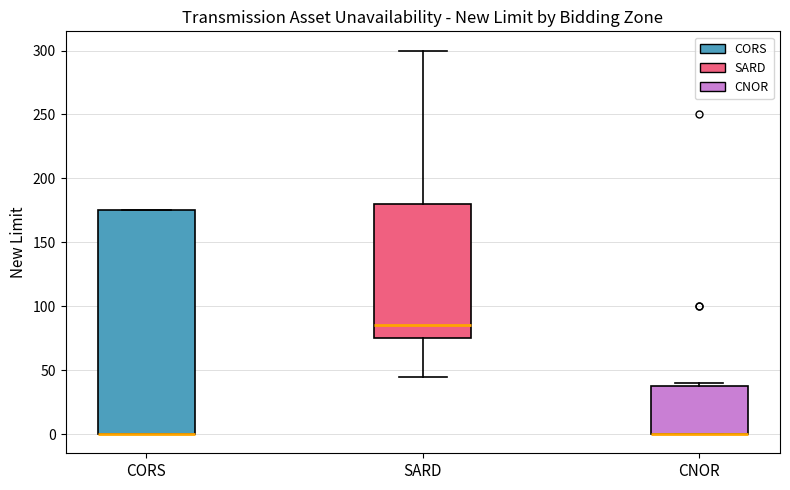

Reading left to right, read every box against the y-axis: the position of its median line, the range the box covers, and the ends of its whiskers. The values are not printed on the chart, so give them approximately, as read against the axis.

CORS: median 0 (drawn on the box's lower edge), box 0 to 175, whiskers 0 to 175
SARD: median 85, box 75 to 180, whiskers 45 to 300
CNOR: median 0 (drawn on the box's lower edge), box 0 to 40, whiskers 0 to 40 (just above the box's upper edge)